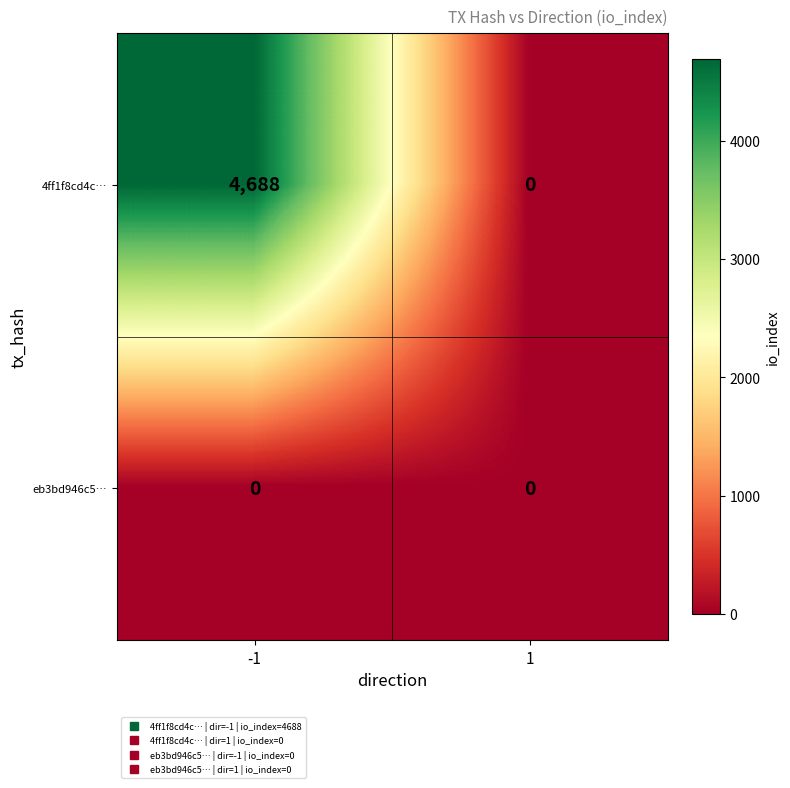

List the series in order of their overall mean, lowest first.

eb3bd946c5…, 4ff1f8cd4c…